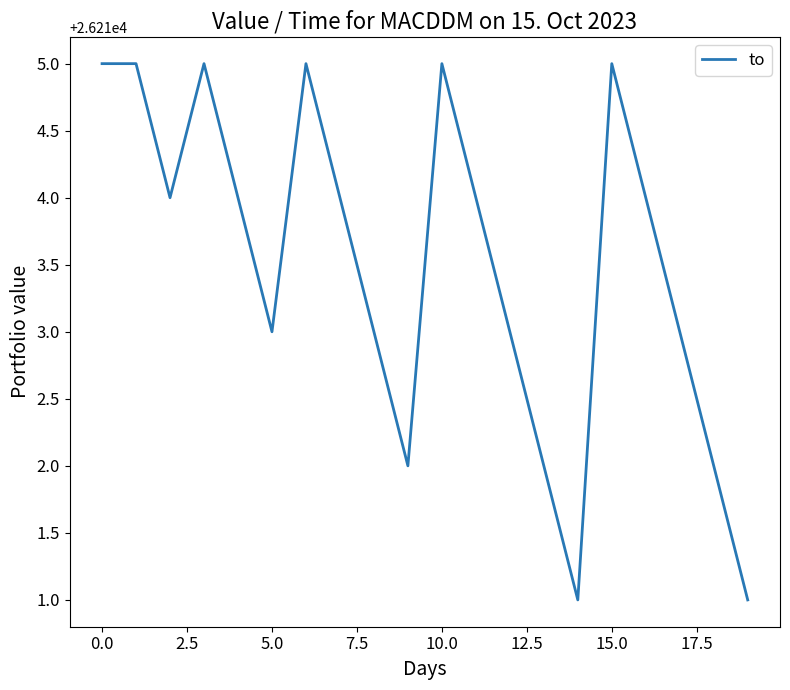

What is the difference between the maximum and minimum values?

4